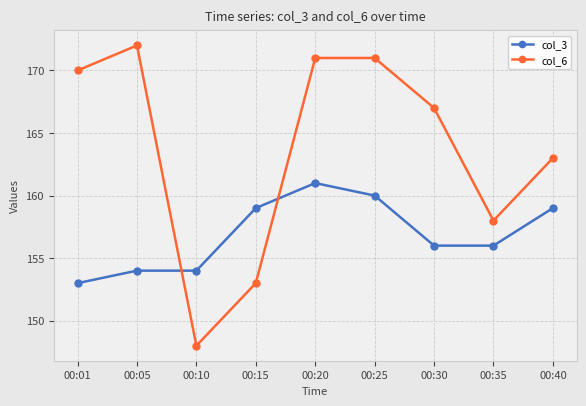

What are all the series names shown in the legend?

col_3, col_6